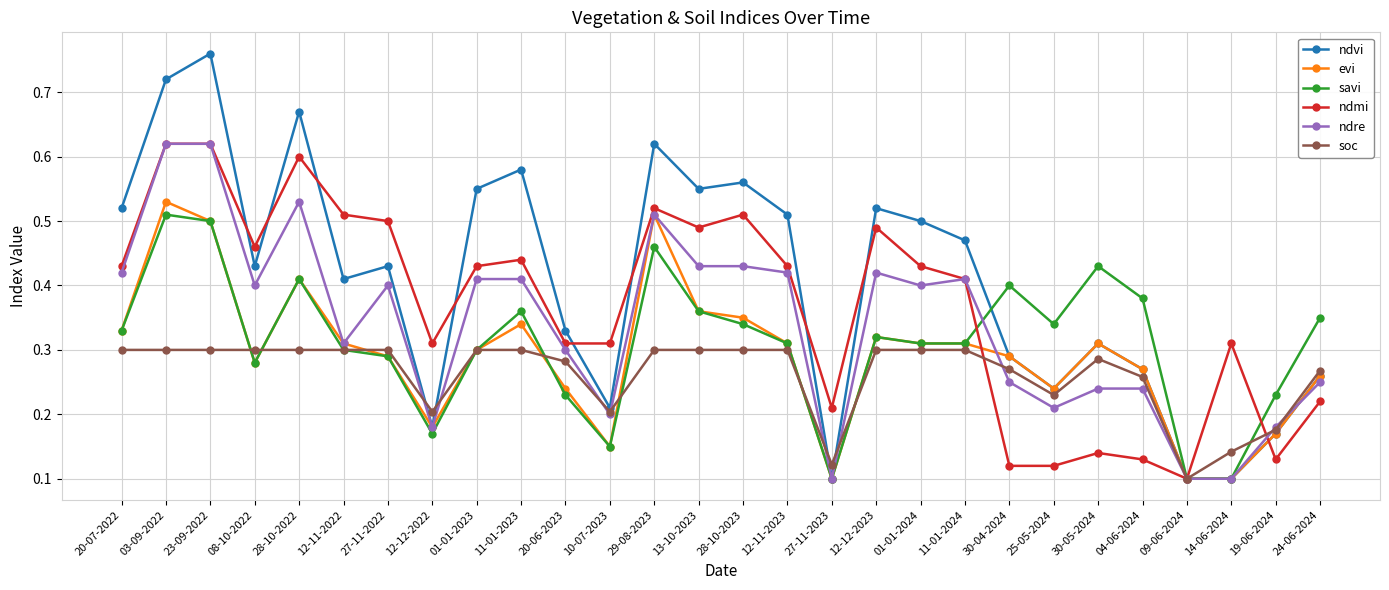

Is it true that soc equals 0.4 at 11-01-2023?

False